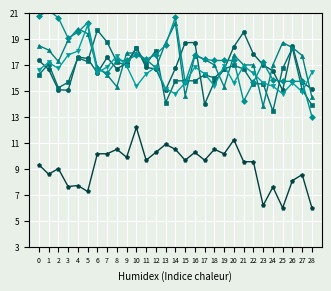

At which category does 3.329 reach its first local valley?

2